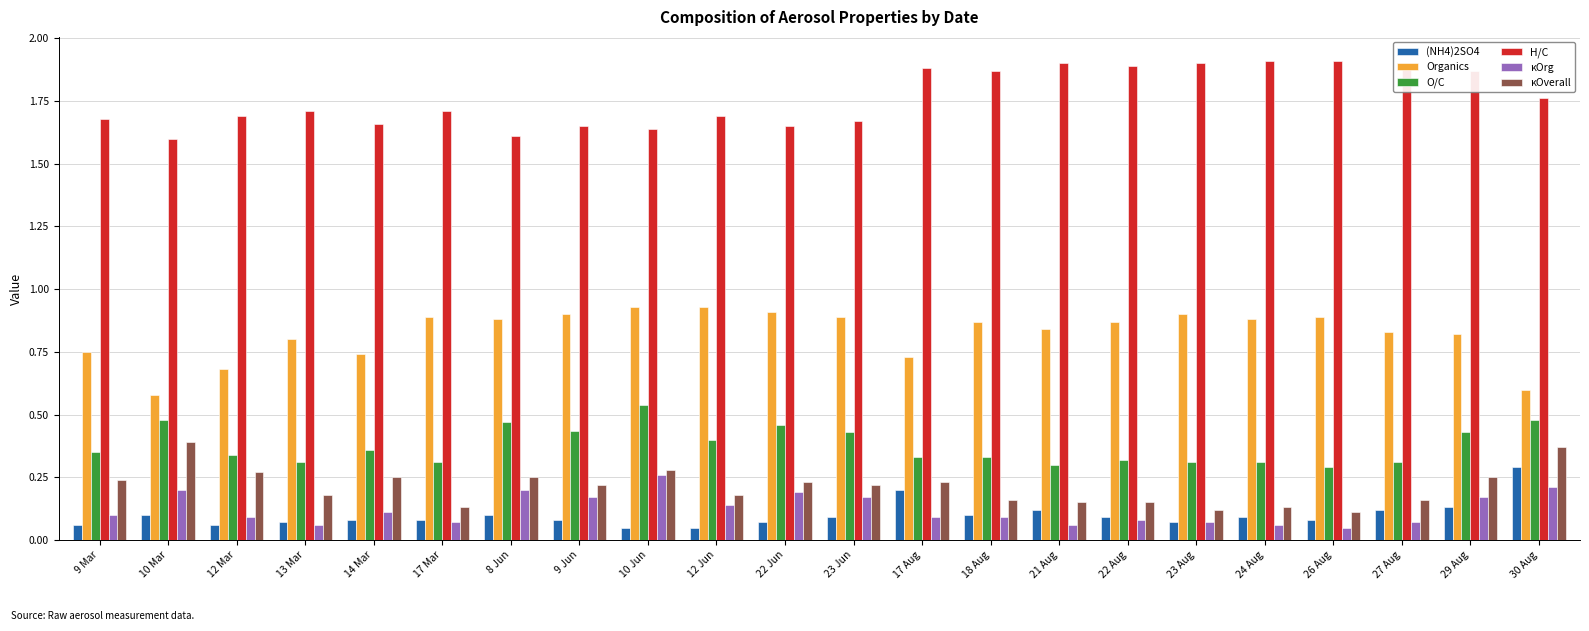

How many bars are there in each group?

6